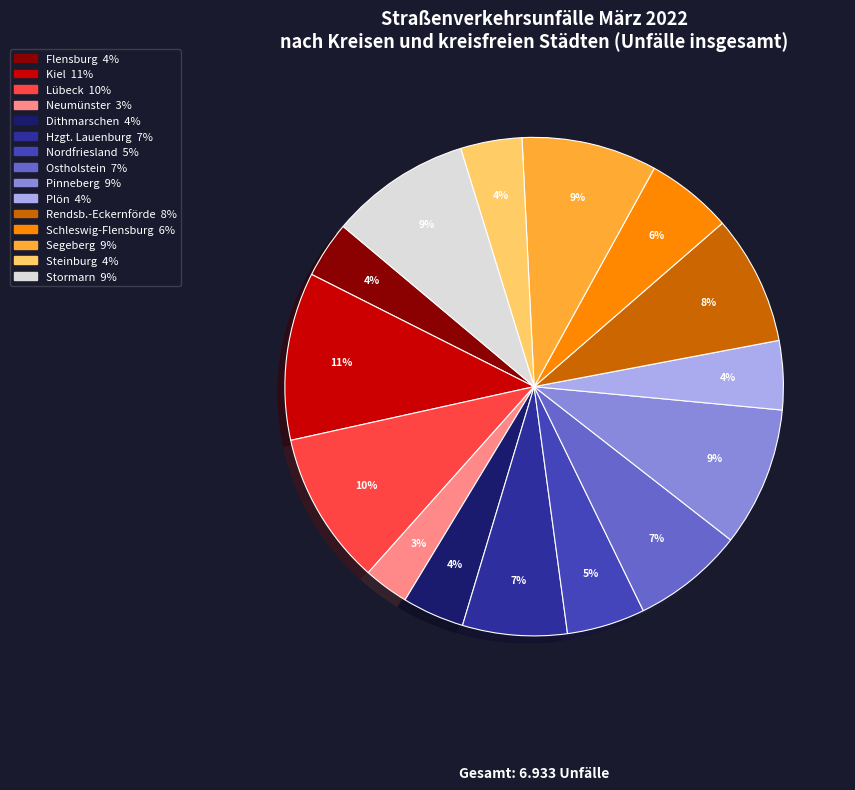

To the nearest percent, what portion does Steinburg represent?

4%